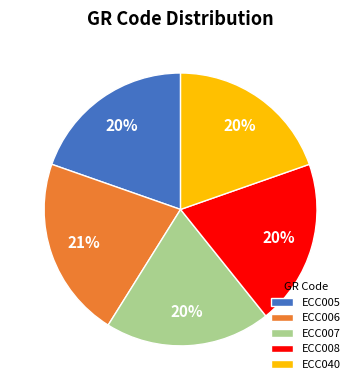

What percentage is the ECC008 slice, to the nearest percent?

20%